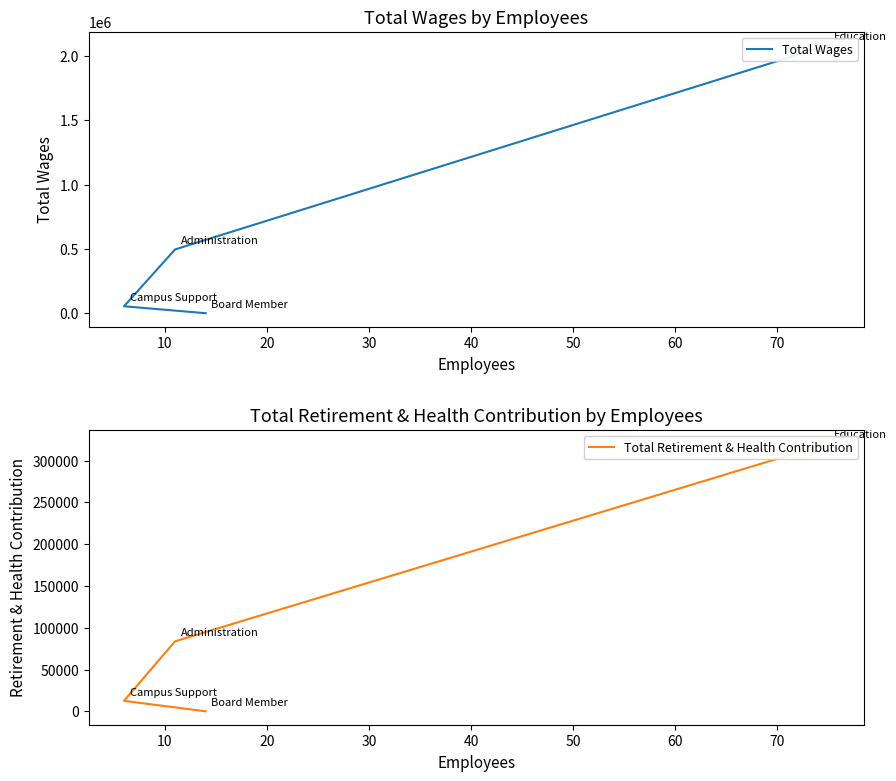

How many data points in Total Wages are less than 495695?

2